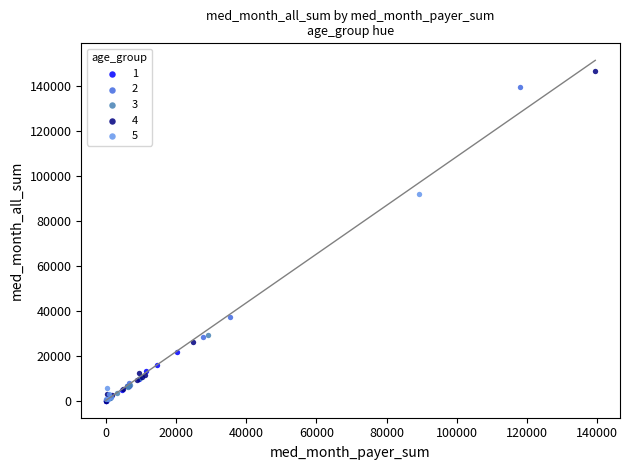

Which series has the largest Y range (max minus min)?

4